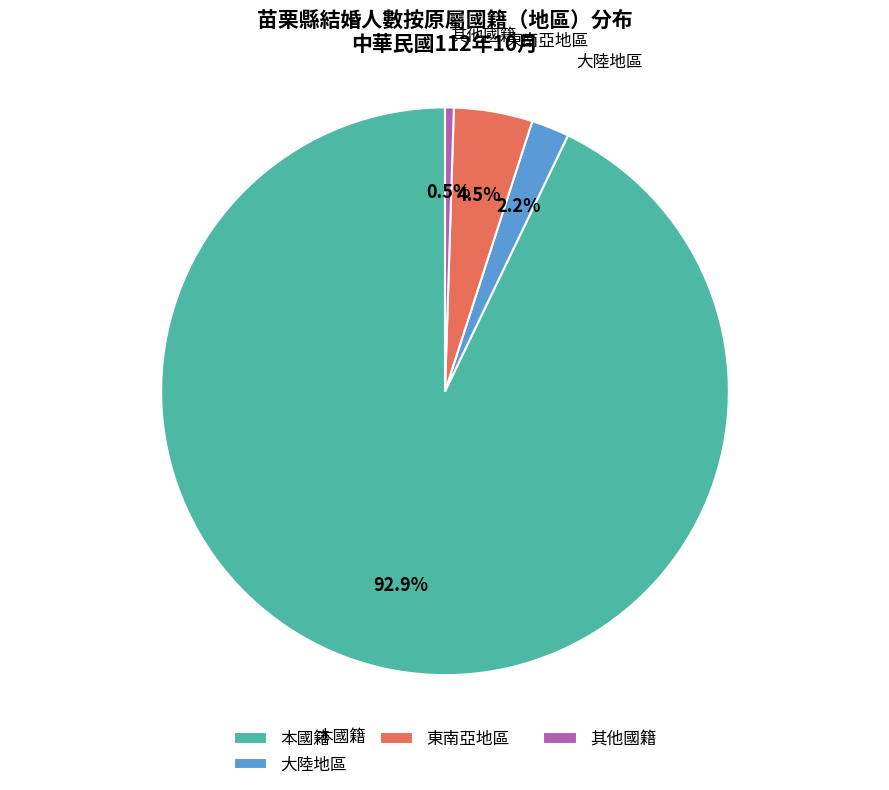

What is the smallest slice in the pie chart?

其他國籍